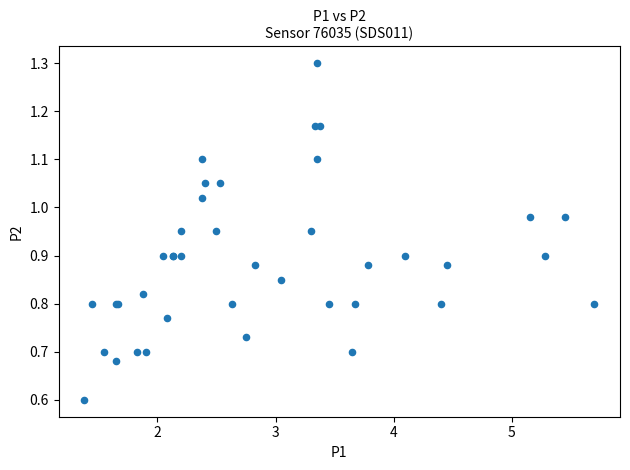

What Y value in the scatter plot is closest to 0?

0.6